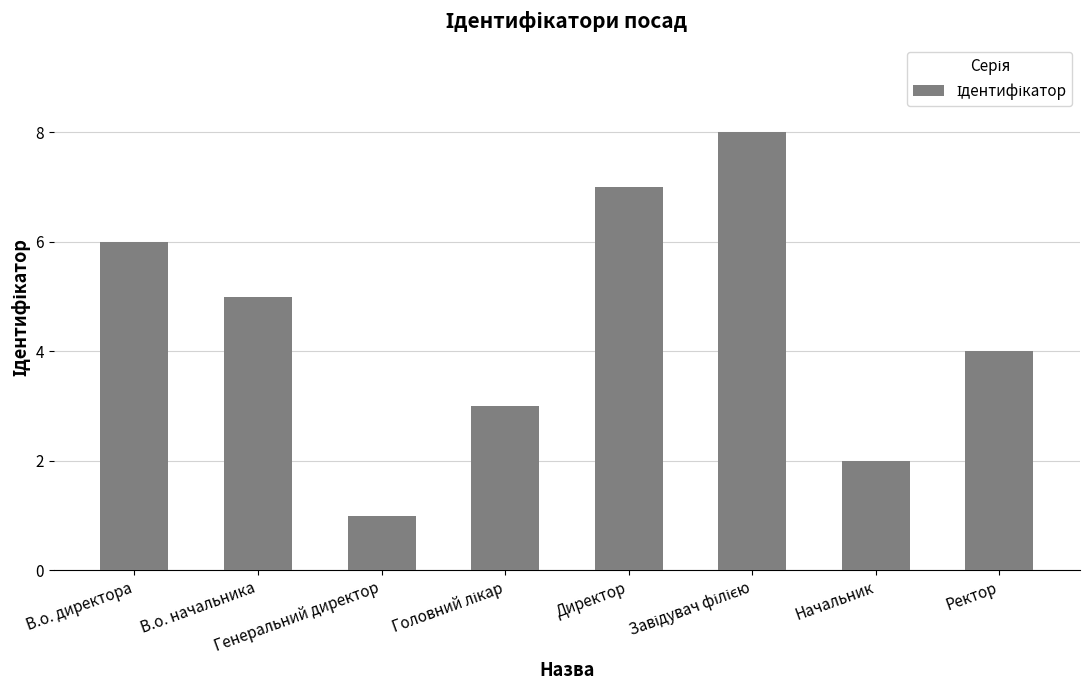

Reading left to right, list all the values displayed in this chart.

6	5	1	3	7	8	2	4